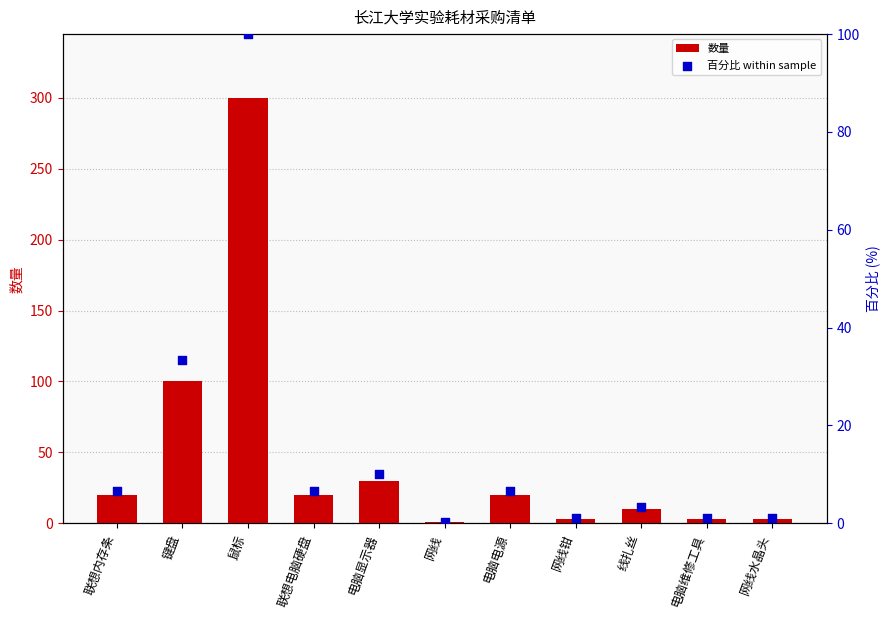

Which series has the largest Y range (max minus min)?

数量